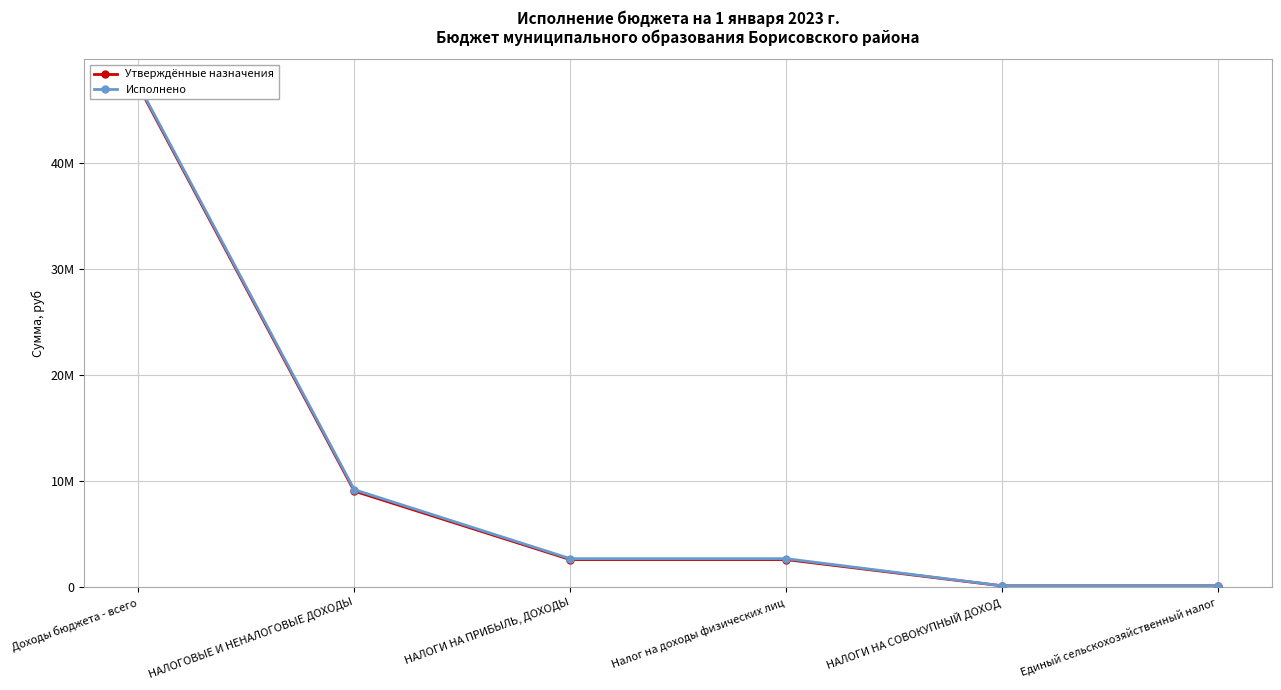

True or false: Исполнено and Утверждённые назначения cross at least once.

False